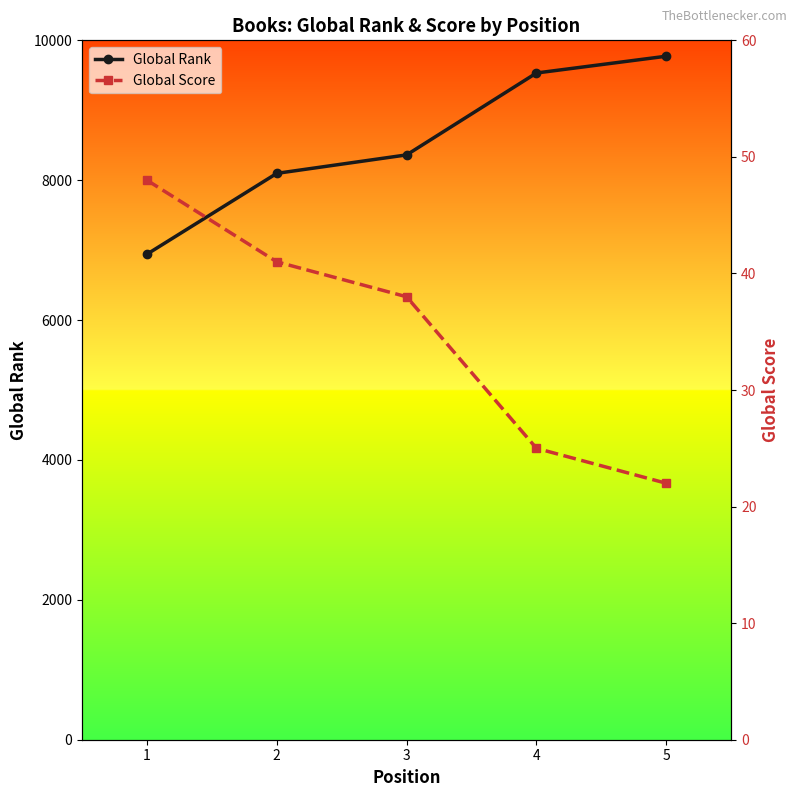

Which series has the widest spread of values?

Global Rank